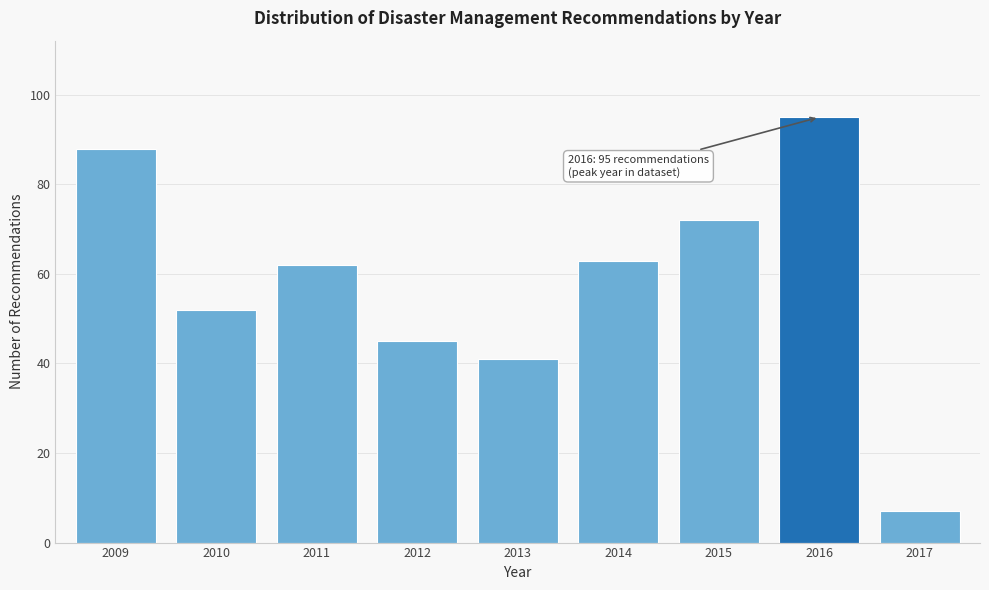

Reading right to left, transcribe all the data shown in this chart.

2017=7	2016=95	2015=72	2014=63	2013=41	2012=45	2011=62	2010=52	2009=88